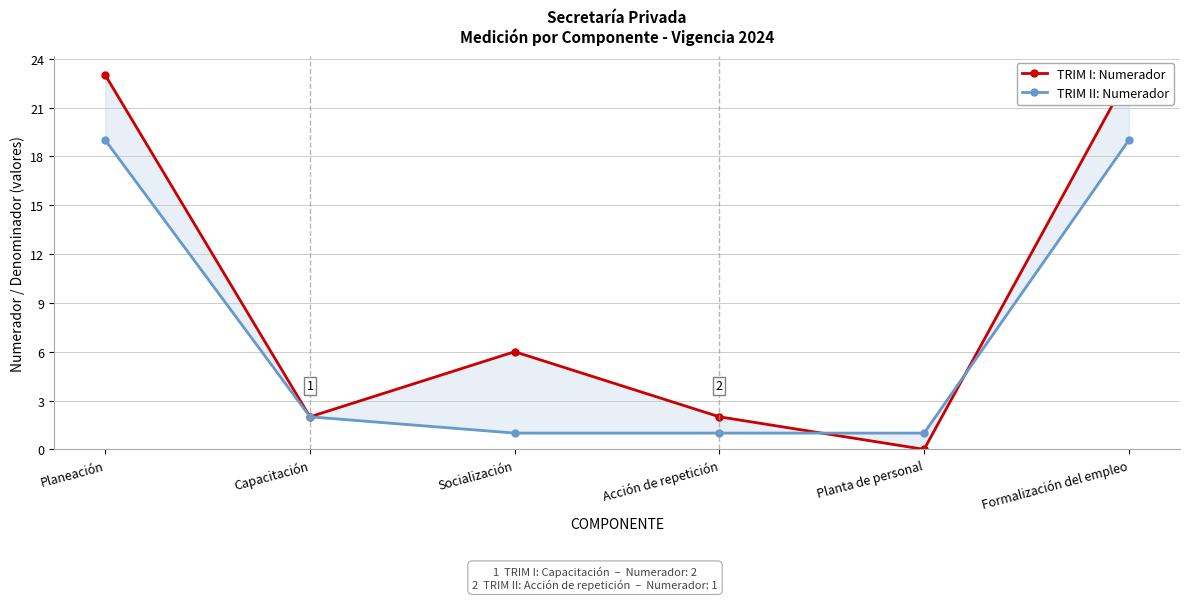

Reading left to right, list all the values displayed in this chart.

TRIM I: Numerador: Planeación=23	Capacitación=2	Socialización=6	Acción de repetición=2	Planta de personal=0	Formalización del empleo=23
TRIM II: Numerador: Planeación=19	Capacitación=2	Socialización=1	Acción de repetición=1	Planta de personal=1	Formalización del empleo=19